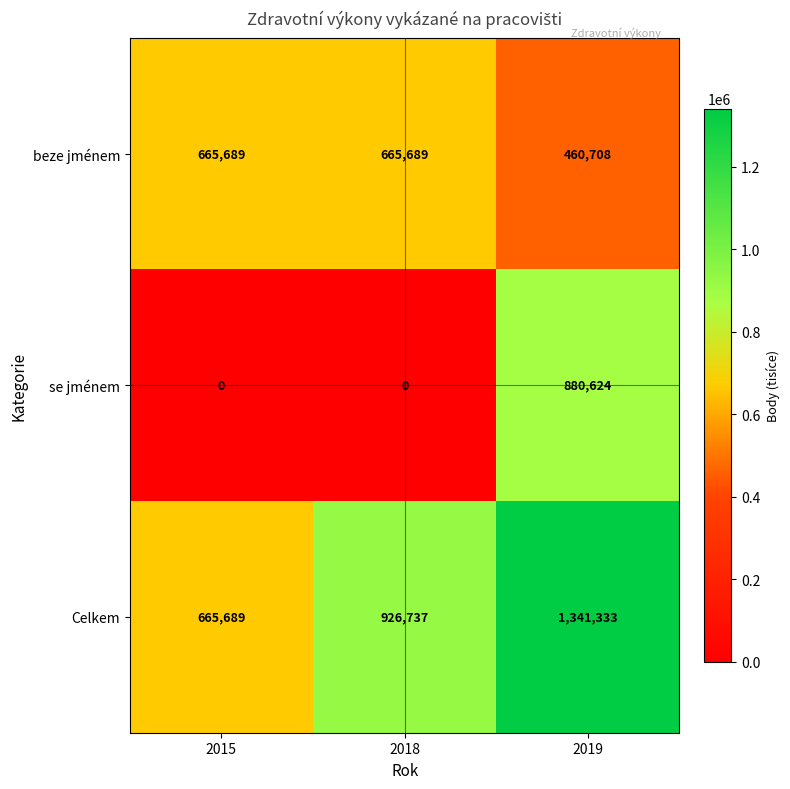

Rank the series at 2018 from lowest to highest value.

se jménem, beze jménem, Celkem